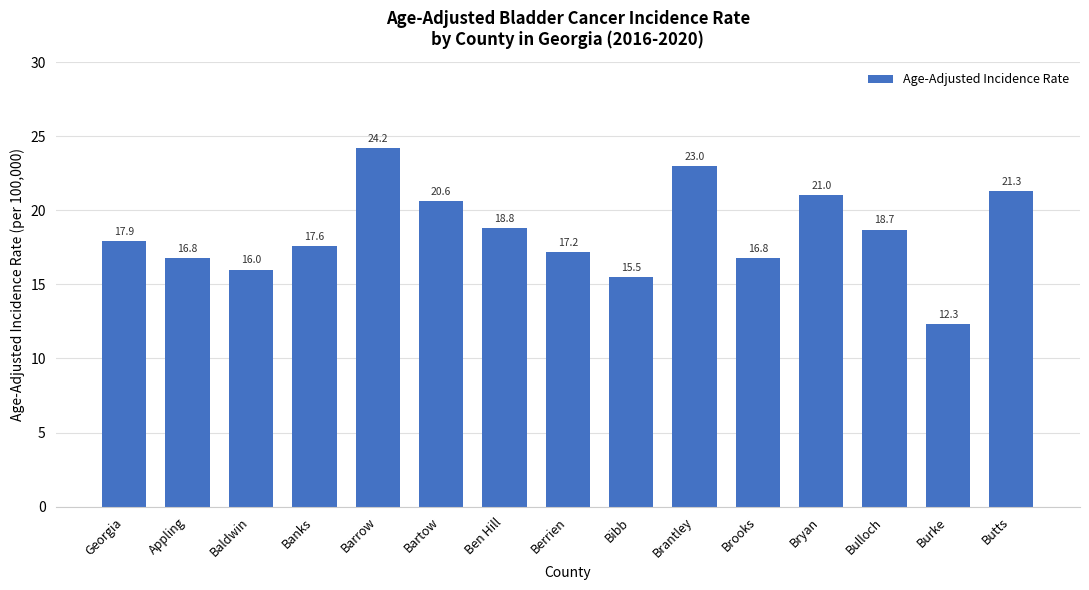

What is the value of the 3rd bar from the left?

16.0